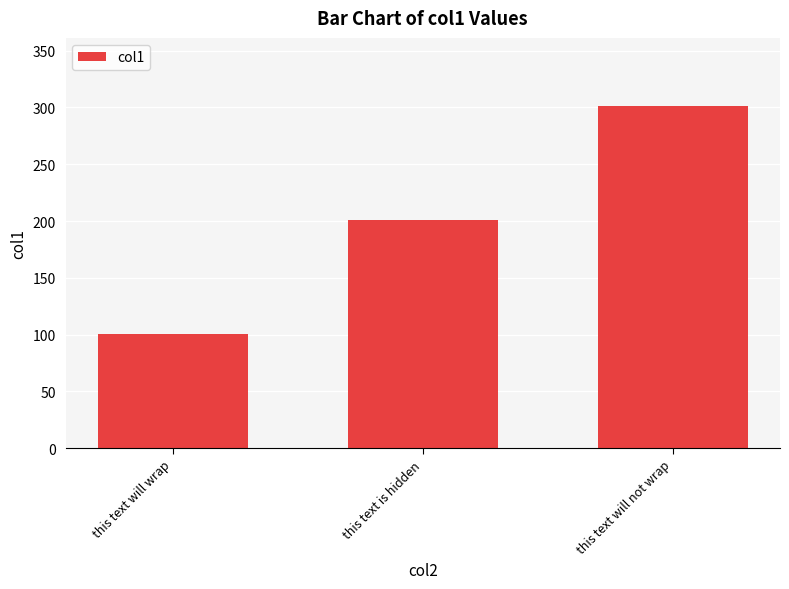

What is the change in value from this text is hidden to this text will not wrap?

+100